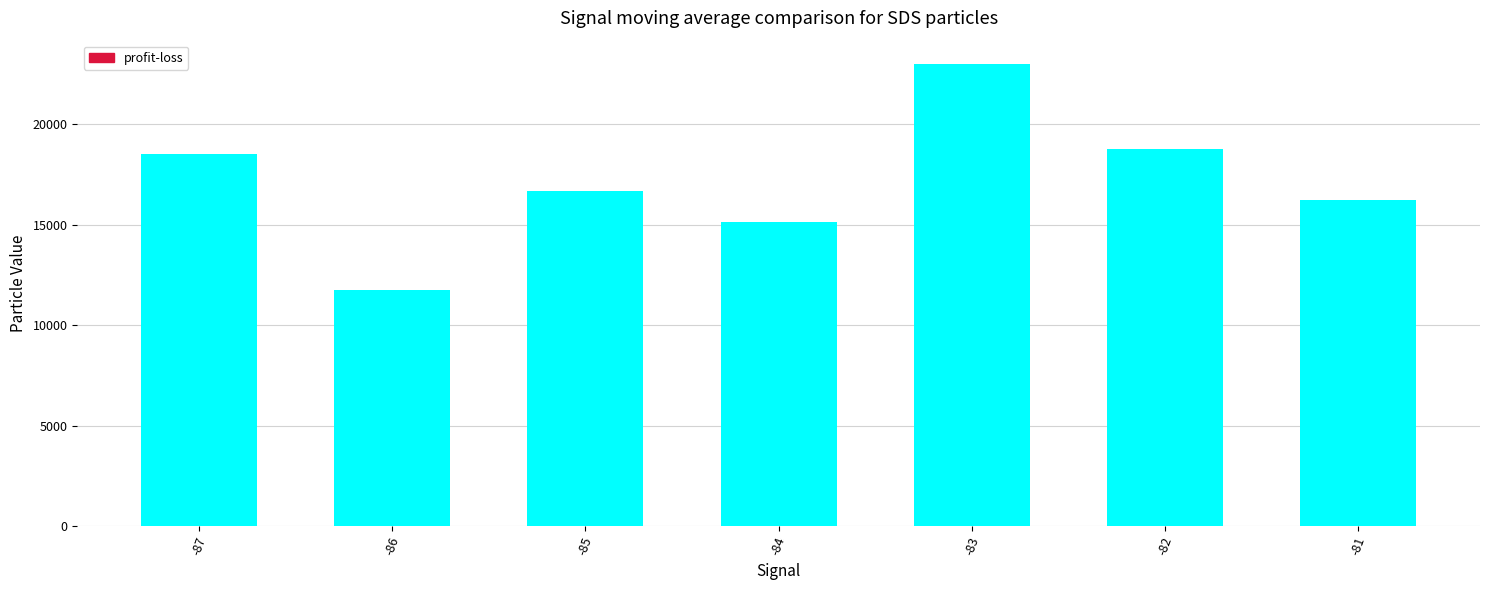

What is the change in value from -84 to -81?

+1086.4